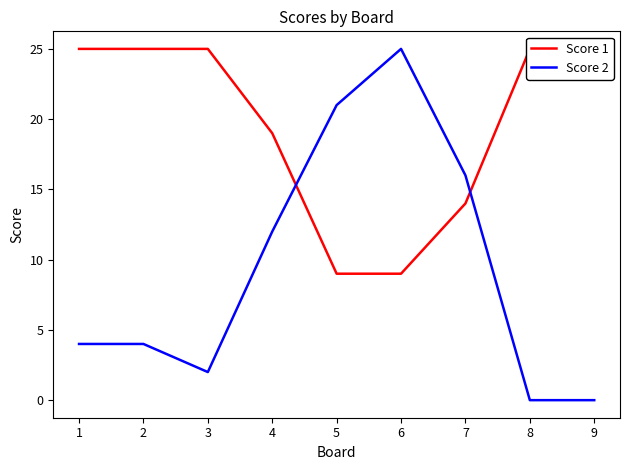

What is the difference between the maximum and minimum values in the Score 2 series?

25